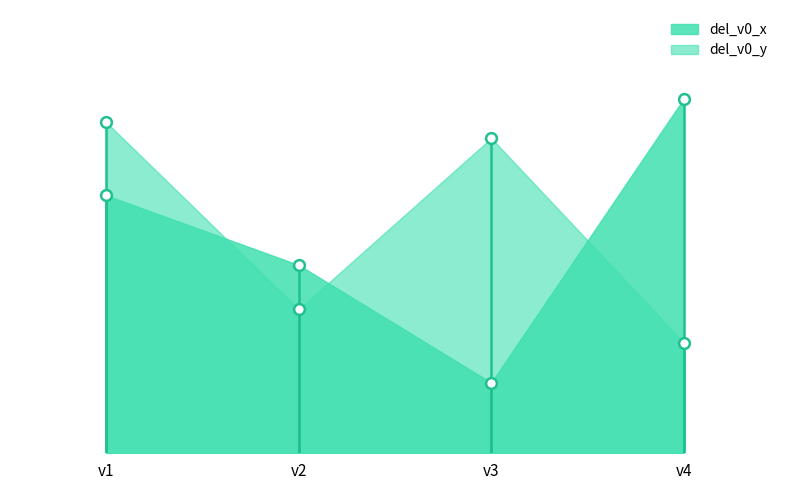

Which series reaches the maximum Y coordinate?

del_v0_x